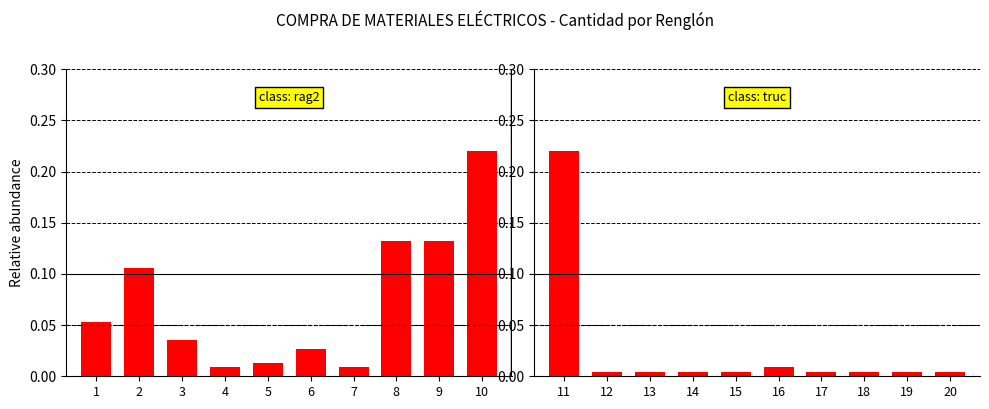

The chart shows a value of 0.0 at 14. True or false?

True